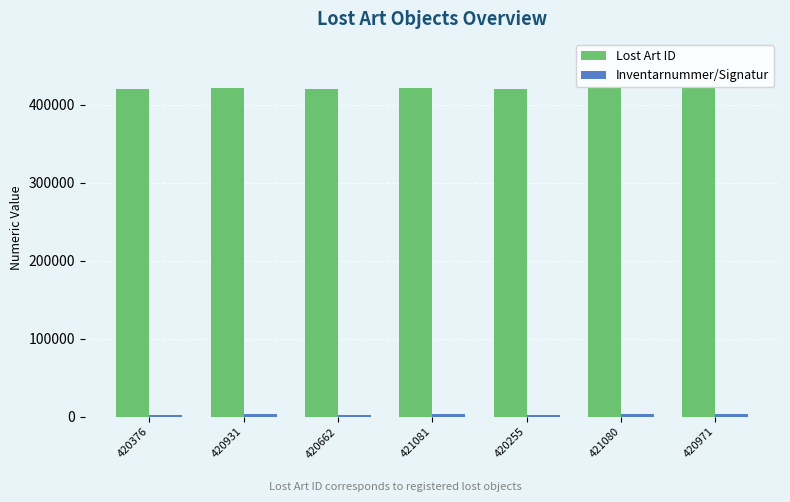

What is the average value of the Lost Art ID series?

420765